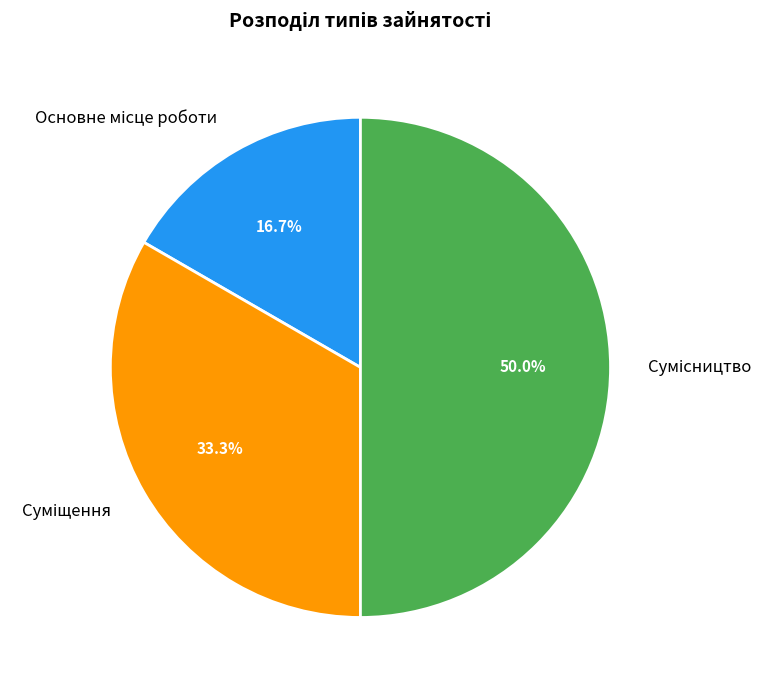

Does any single category account for the majority?

No